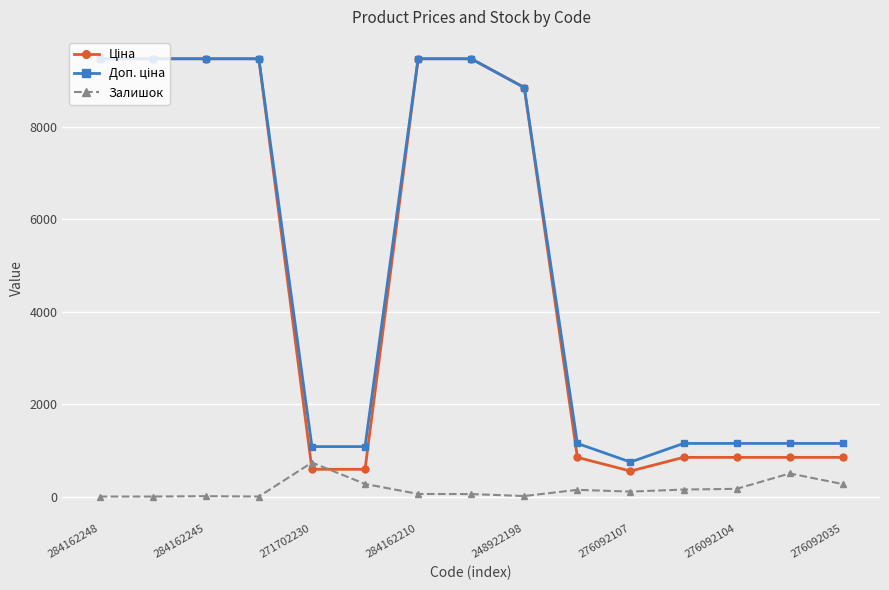

How many categories are shown in the chart?

15